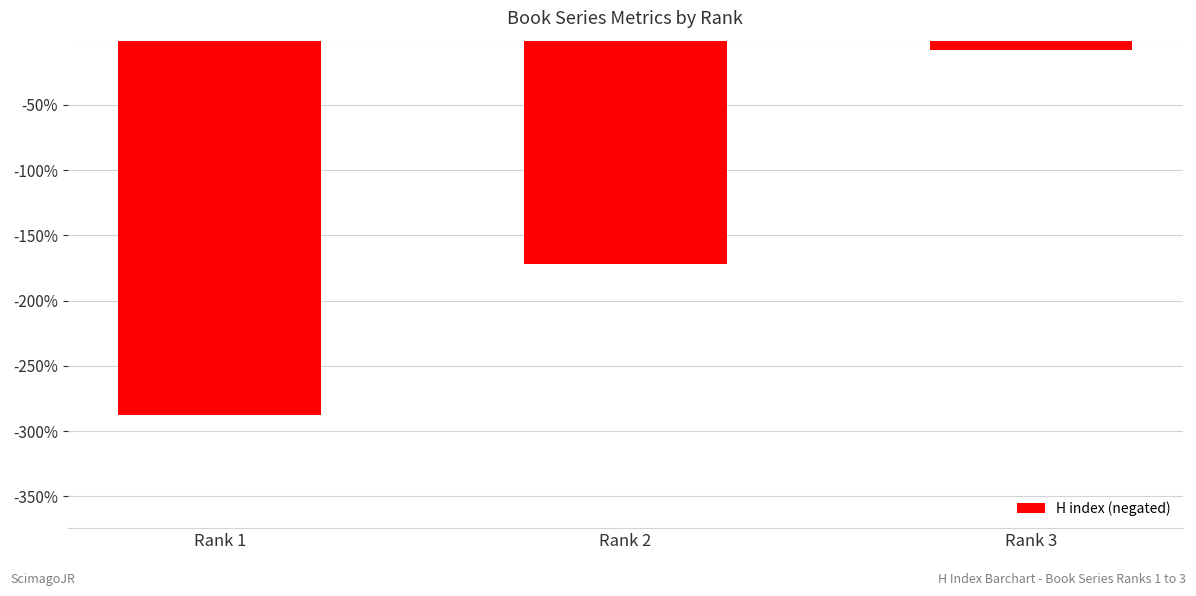

Rank the categories by value from lowest to highest.

Rank 1, Rank 2, Rank 3